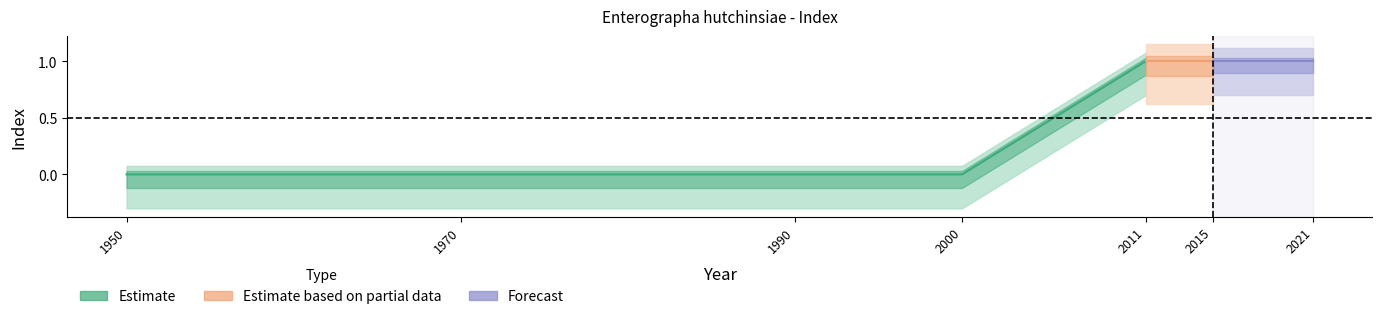

Reading left to right, transcribe all the data shown in this chart.

indexcijfer: 1950=0	1970=0	1990=0	2000=0	2011=1	2015=1	2021=1
se: 1950=0	1970=0	1990=0	2000=0	2011=0	2015=0	2021=0